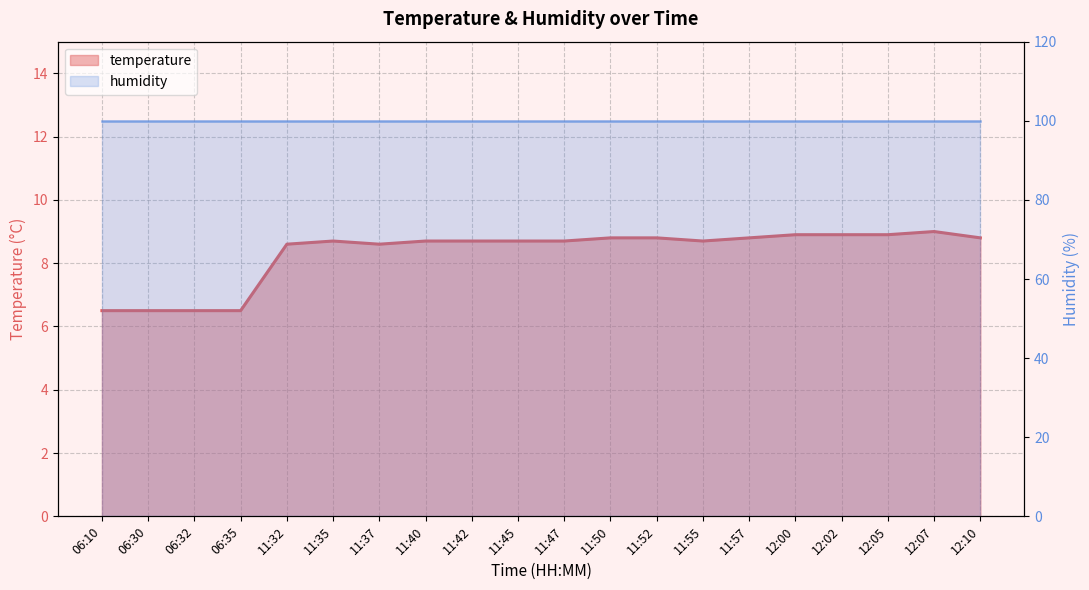

Which category has the lowest value across all series?

06:10